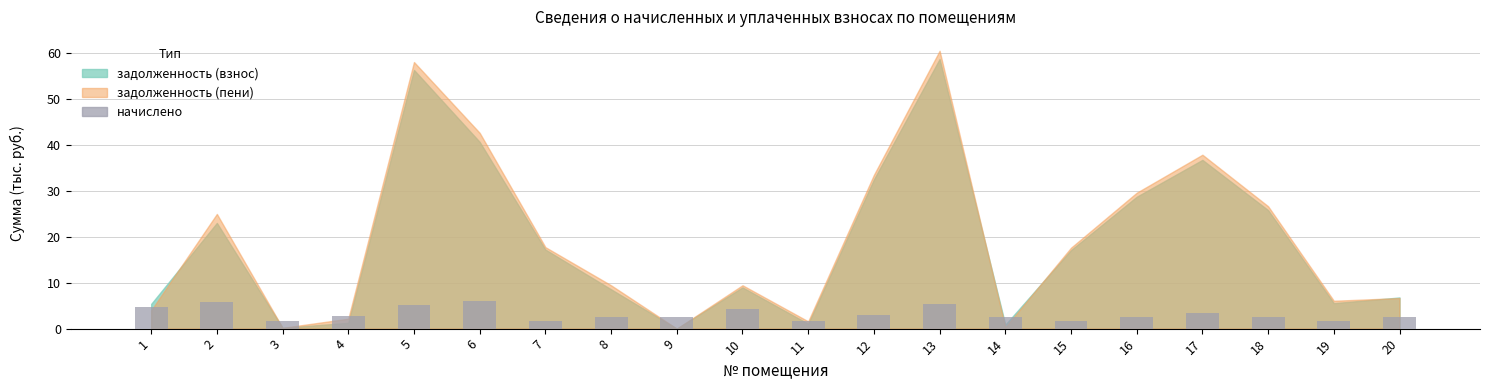

How many values are below 2?

5